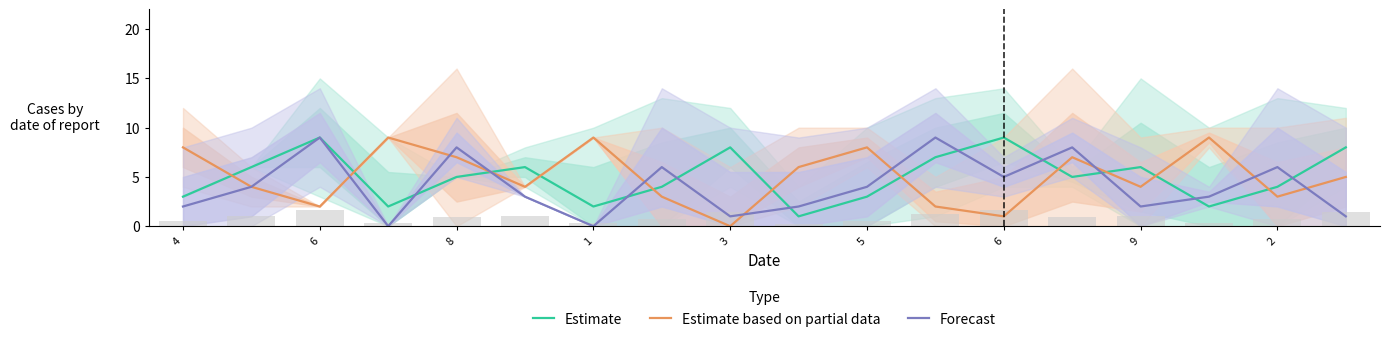

Are the bars grouped side by side (vs. stacked)?

Yes